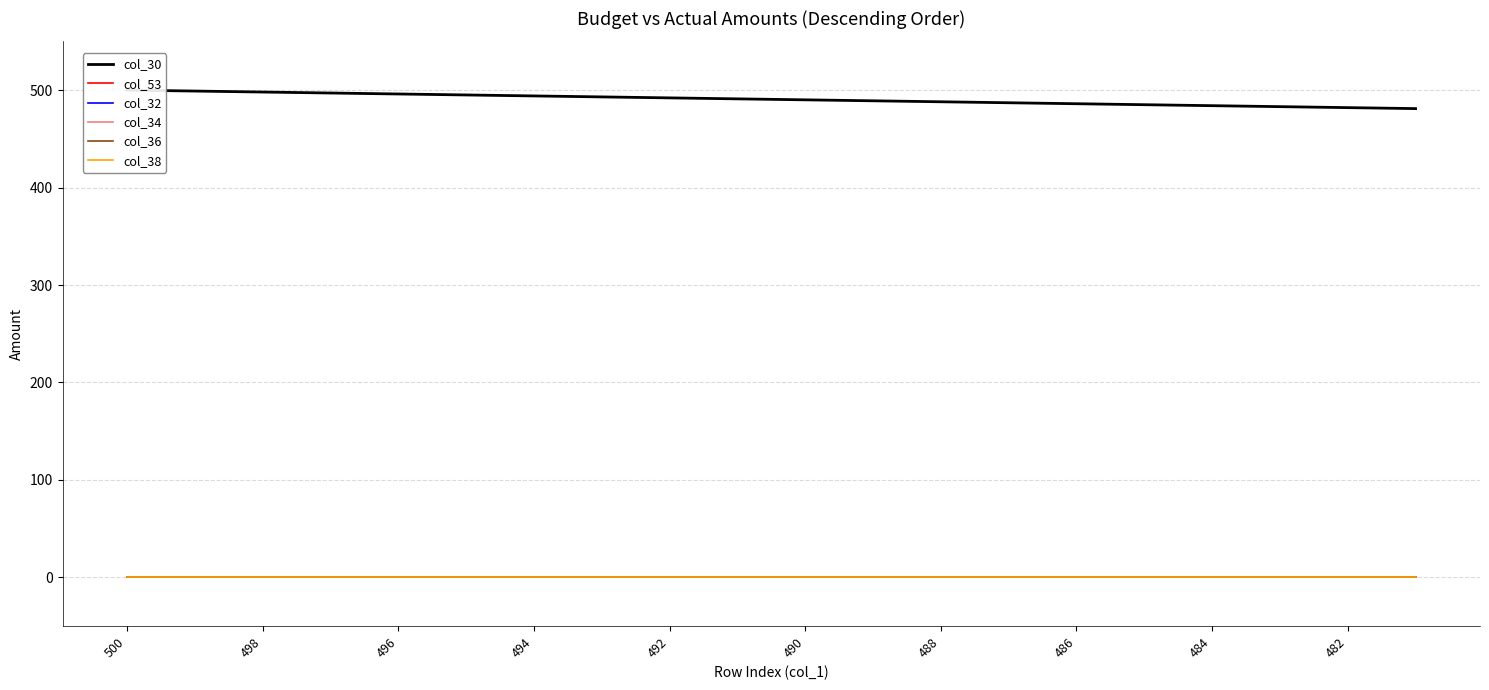

Is the value of col_34 at 494 greater than the value of col_30 at 16?

No